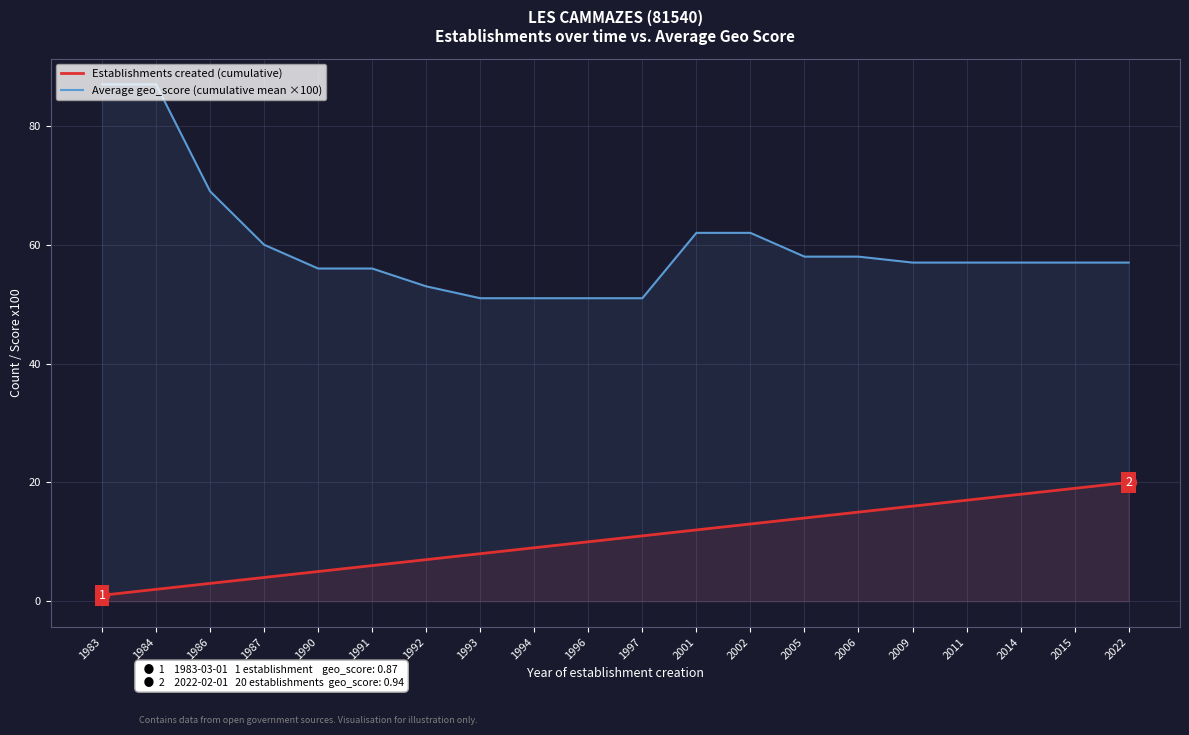

How many data points in Average geo_score (cumulative mean ×100) are less than 57?

7